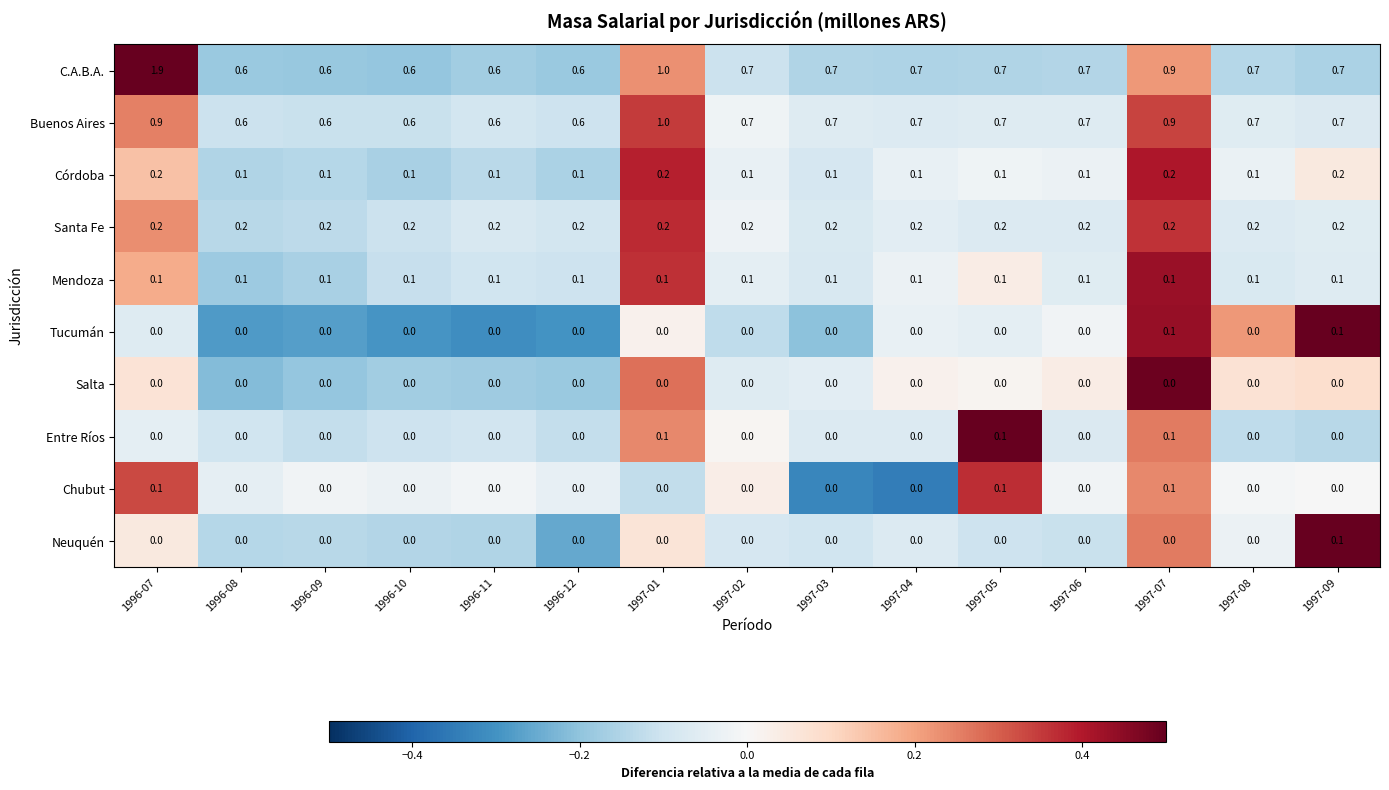

Is it true that C.A.B.A. equals 1.0 at 1997-05?

False